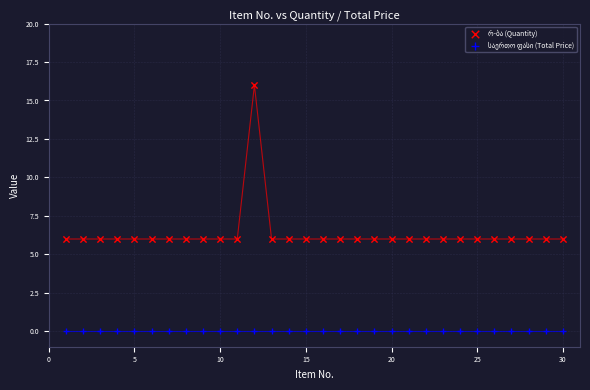

How many data points are displayed?

60